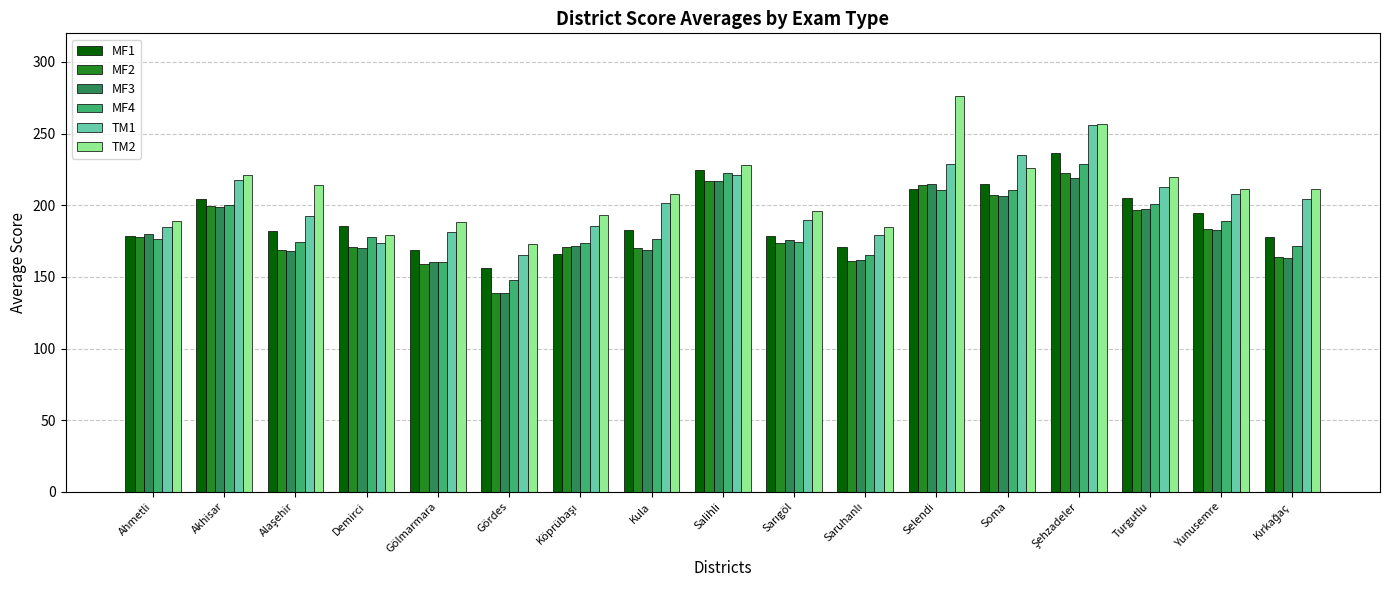

What is the total value across all series at Gördes?

920.0